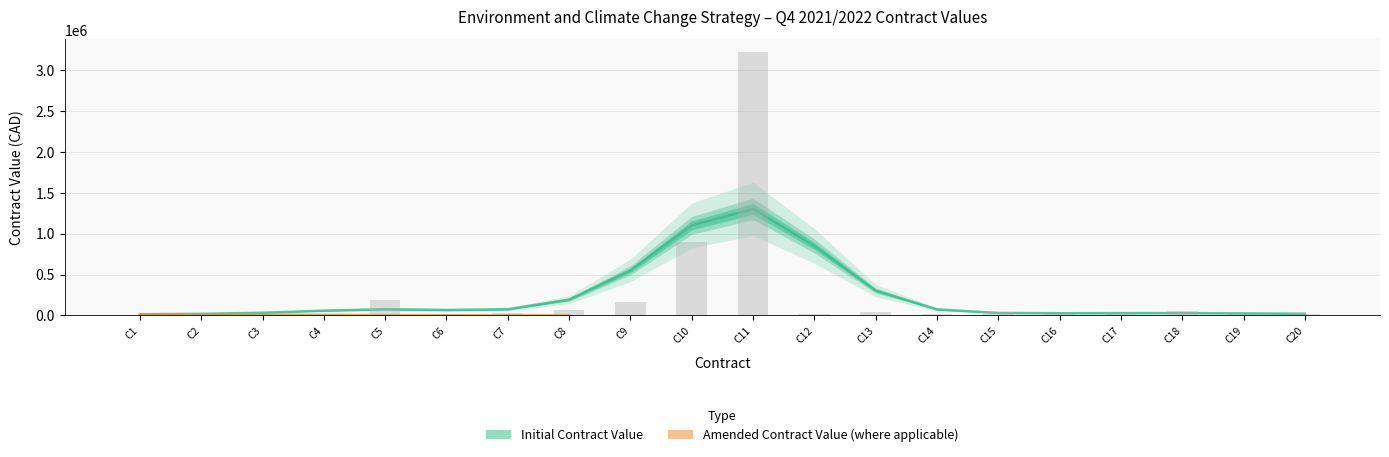

List the series in order of their peak value, highest first.

Initial Contract Value, Amended Contract Value